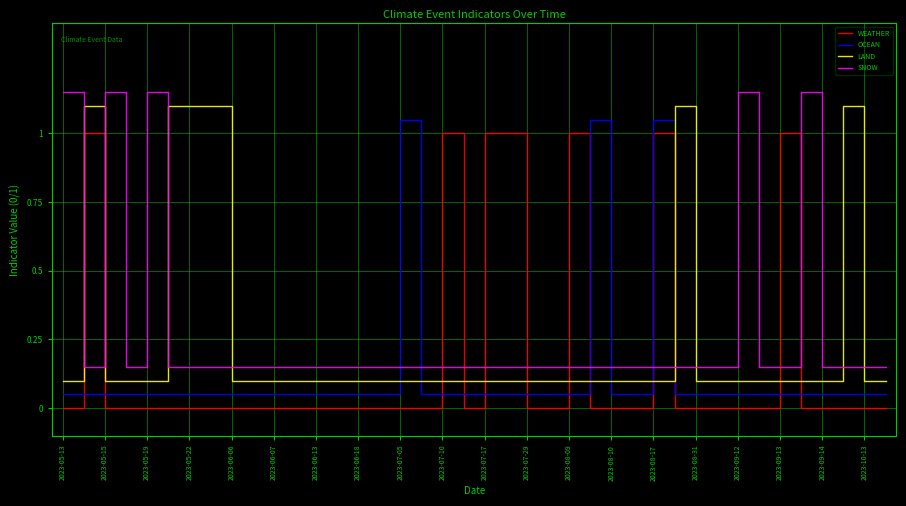

What is the difference between the maximum and minimum values in the LAND series?

1.0